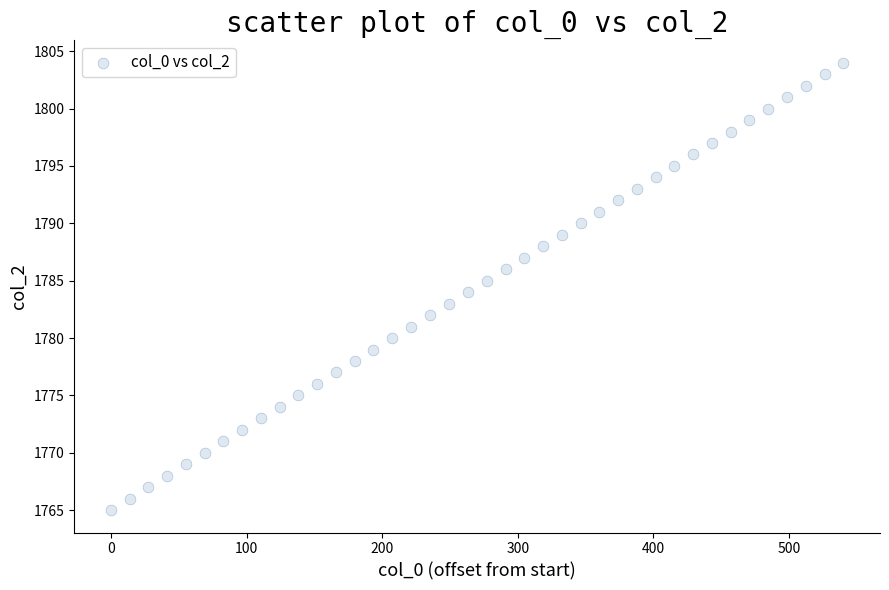

What is the range of Y values (max minus min)?

39